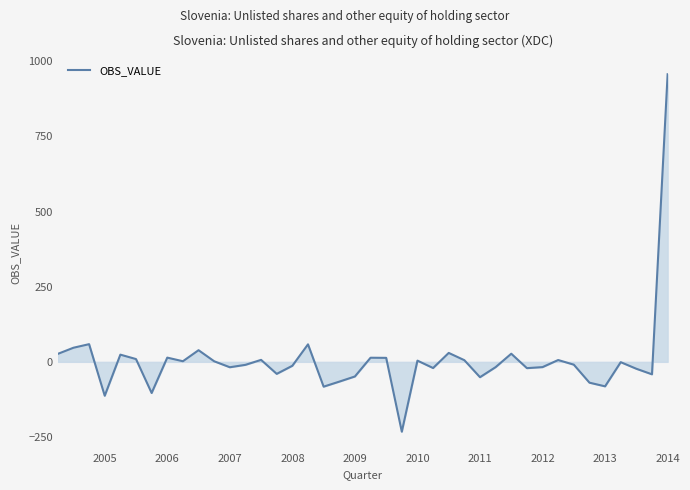

What is the greatest value displayed?

957.0